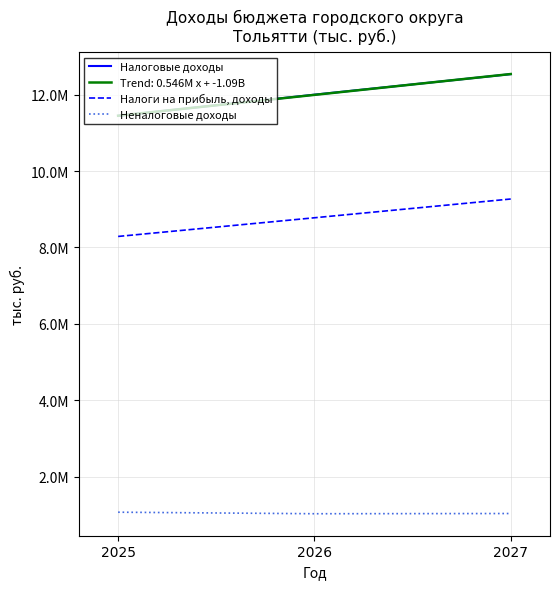

Does the chart display data point markers on the line(s)?

No